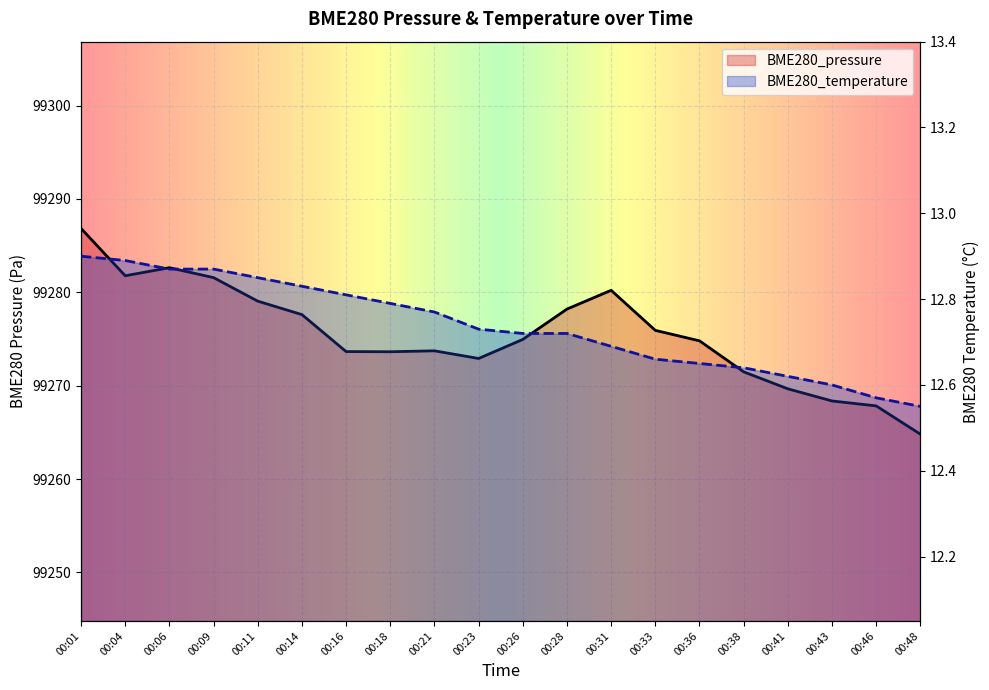

Reading right to left, transcribe all the data shown in this chart.

BME280_pressure: 99264.8	99267.8	99268.4	99269.7	99271.5	99274.8	99275.9	99280.2	99278.2	99274.9	99272.9	99273.7	99273.6	99273.6	99277.6	99279.1	99281.6	99282.6	99281.8	99286.8
BME280_temperature: 12.6	12.6	12.6	12.6	12.6	12.7	12.7	12.7	12.7	12.7	12.7	12.8	12.8	12.8	12.8	12.8	12.9	12.9	12.9	12.9